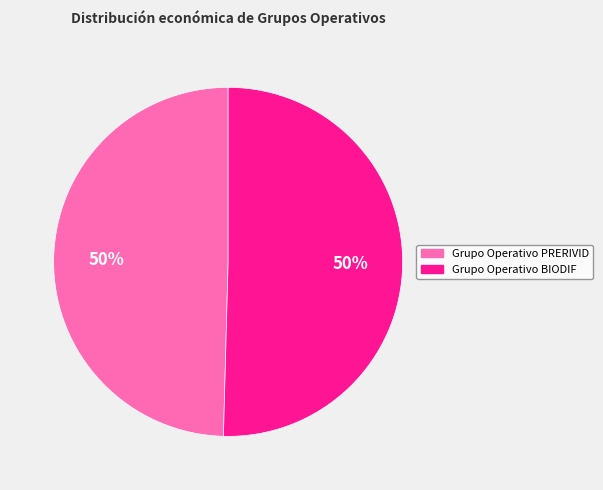

Do Grupo Operativo BIODIF and Grupo Operativo PRERIVID together represent more than half of the pie?

Yes